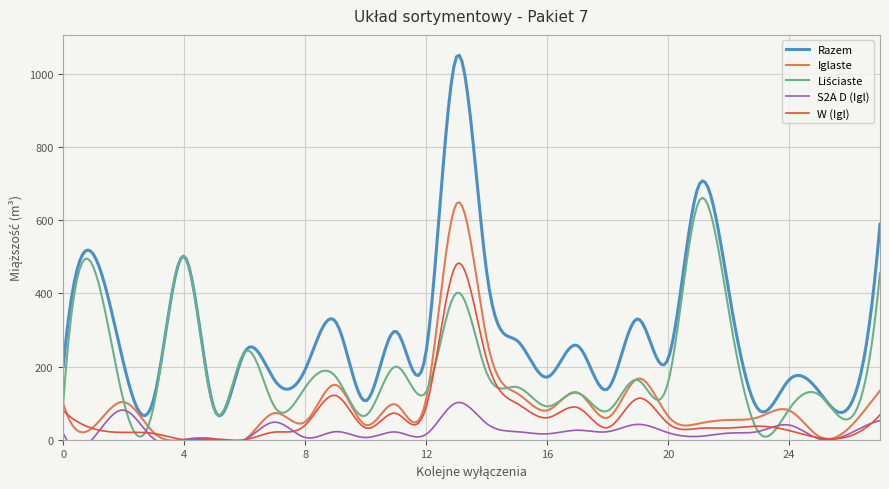

Between 21 and 24, which is larger?

21